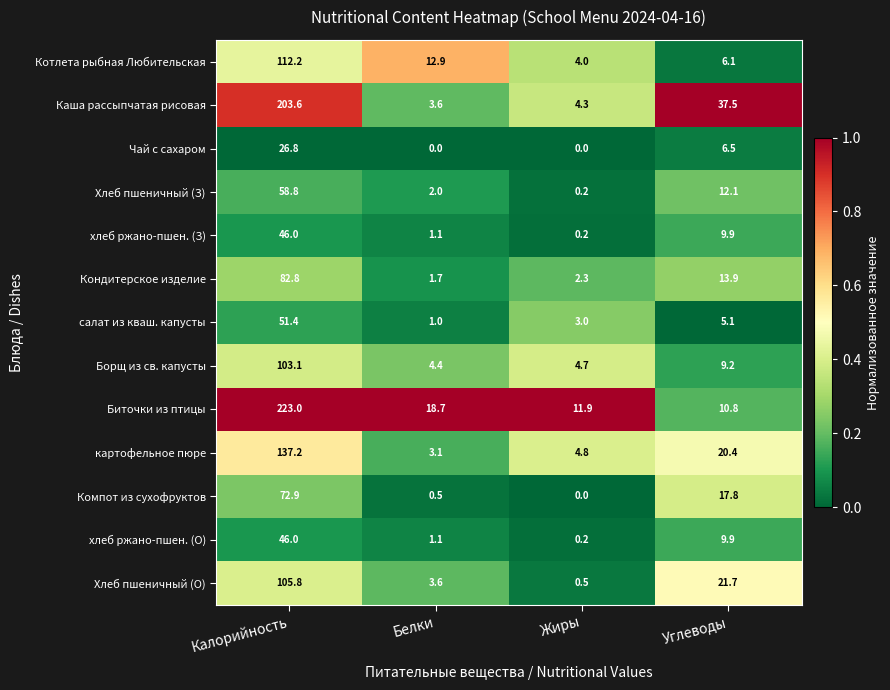

Which category has the highest value across all series?

Калорийность